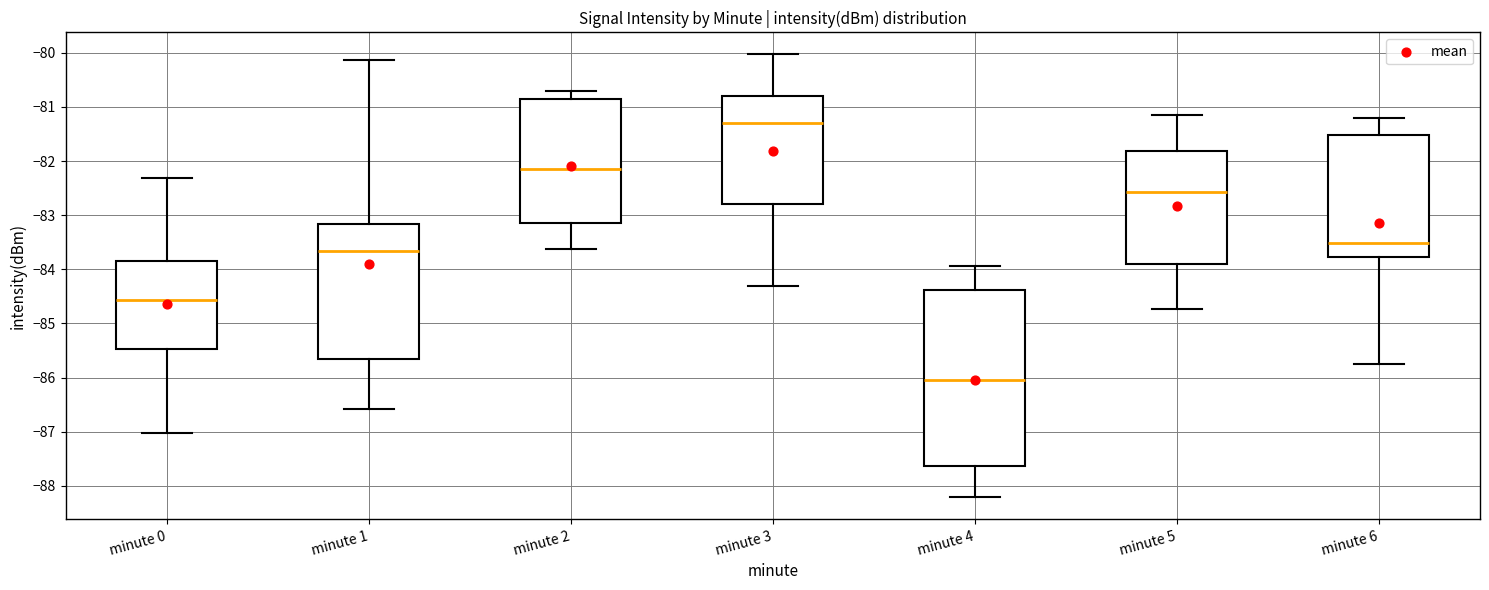

Reading left to right, transcribe this box plot: for each box, give where its median line is, the range the box spans, and where its two whiskers end, as read against the y-axis. The values are not printed on the chart, so give them approximately, as read against the axis.

minute 0: median -84.6, box -85.5 to -83.8, whiskers -87.0 to -82.3
minute 1: median -83.7, box -85.7 to -83.2, whiskers -86.6 to -80.1
minute 2: median -82.1, box -83.1 to -80.9, whiskers -83.6 to -80.7
minute 3: median -81.3, box -82.8 to -80.8, whiskers -84.3 to -80.0
minute 4: median -86.0, box -87.6 to -84.4, whiskers -88.2 to -83.9
minute 5: median -82.6, box -83.9 to -81.8, whiskers -84.7 to -81.1
minute 6: median -83.5, box -83.8 to -81.5, whiskers -85.7 to -81.2